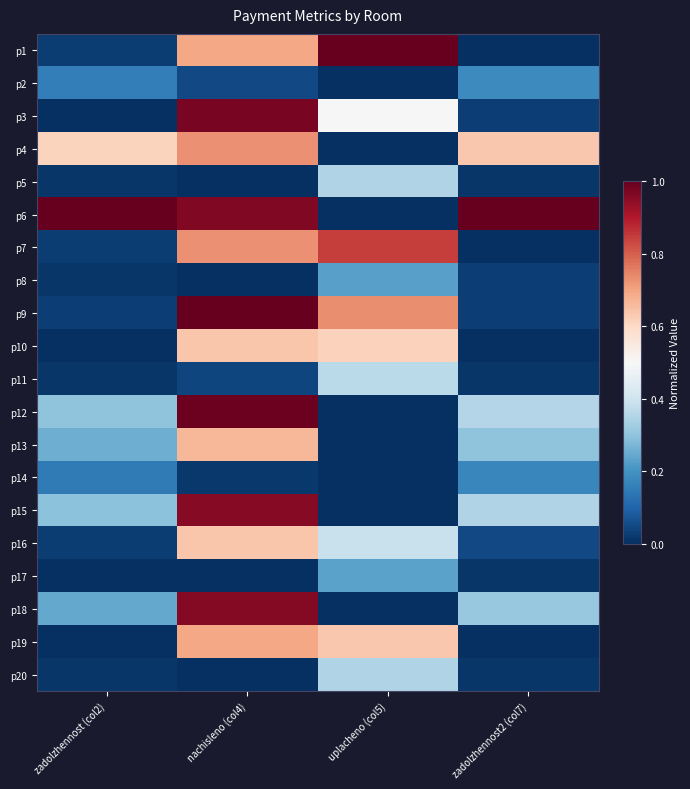

Reading left to right, extract all data points from this chart.

p1: zadolzhennost (col2)=0.0	nachisleno (col4)=0.7	uplacheno (col5)=1.0	zadolzhennost2 (col7)=0.0
p2: zadolzhennost (col2)=0.2	nachisleno (col4)=0.0	uplacheno (col5)=0.0	zadolzhennost2 (col7)=0.2
p3: zadolzhennost (col2)=0.0	nachisleno (col4)=1.0	uplacheno (col5)=0.5	zadolzhennost2 (col7)=0.0
p4: zadolzhennost (col2)=0.6	nachisleno (col4)=0.7	uplacheno (col5)=0.0	zadolzhennost2 (col7)=0.6
p5: zadolzhennost (col2)=0.0	nachisleno (col4)=0.0	uplacheno (col5)=0.4	zadolzhennost2 (col7)=0.0
p6: zadolzhennost (col2)=1.0	nachisleno (col4)=1.0	uplacheno (col5)=0.0	zadolzhennost2 (col7)=1.0
p7: zadolzhennost (col2)=0.0	nachisleno (col4)=0.7	uplacheno (col5)=0.8	zadolzhennost2 (col7)=0.0
p8: zadolzhennost (col2)=0.0	nachisleno (col4)=0.0	uplacheno (col5)=0.2	zadolzhennost2 (col7)=0.0
p9: zadolzhennost (col2)=0.0	nachisleno (col4)=1.0	uplacheno (col5)=0.7	zadolzhennost2 (col7)=0.0
p10: zadolzhennost (col2)=0.0	nachisleno (col4)=0.6	uplacheno (col5)=0.6	zadolzhennost2 (col7)=0.0
p11: zadolzhennost (col2)=0.0	nachisleno (col4)=0.0	uplacheno (col5)=0.4	zadolzhennost2 (col7)=0.0
p12: zadolzhennost (col2)=0.3	nachisleno (col4)=1.0	uplacheno (col5)=0.0	zadolzhennost2 (col7)=0.4
p13: zadolzhennost (col2)=0.3	nachisleno (col4)=0.7	uplacheno (col5)=0.0	zadolzhennost2 (col7)=0.3
p14: zadolzhennost (col2)=0.1	nachisleno (col4)=0.0	uplacheno (col5)=0.0	zadolzhennost2 (col7)=0.2
p15: zadolzhennost (col2)=0.3	nachisleno (col4)=1.0	uplacheno (col5)=0.0	zadolzhennost2 (col7)=0.4
p16: zadolzhennost (col2)=0.0	nachisleno (col4)=0.6	uplacheno (col5)=0.4	zadolzhennost2 (col7)=0.0
p17: zadolzhennost (col2)=0.0	nachisleno (col4)=0.0	uplacheno (col5)=0.2	zadolzhennost2 (col7)=0.0
p18: zadolzhennost (col2)=0.2	nachisleno (col4)=1.0	uplacheno (col5)=0.0	zadolzhennost2 (col7)=0.3
p19: zadolzhennost (col2)=0.0	nachisleno (col4)=0.7	uplacheno (col5)=0.6	zadolzhennost2 (col7)=0.0
p20: zadolzhennost (col2)=0.0	nachisleno (col4)=0.0	uplacheno (col5)=0.4	zadolzhennost2 (col7)=0.0